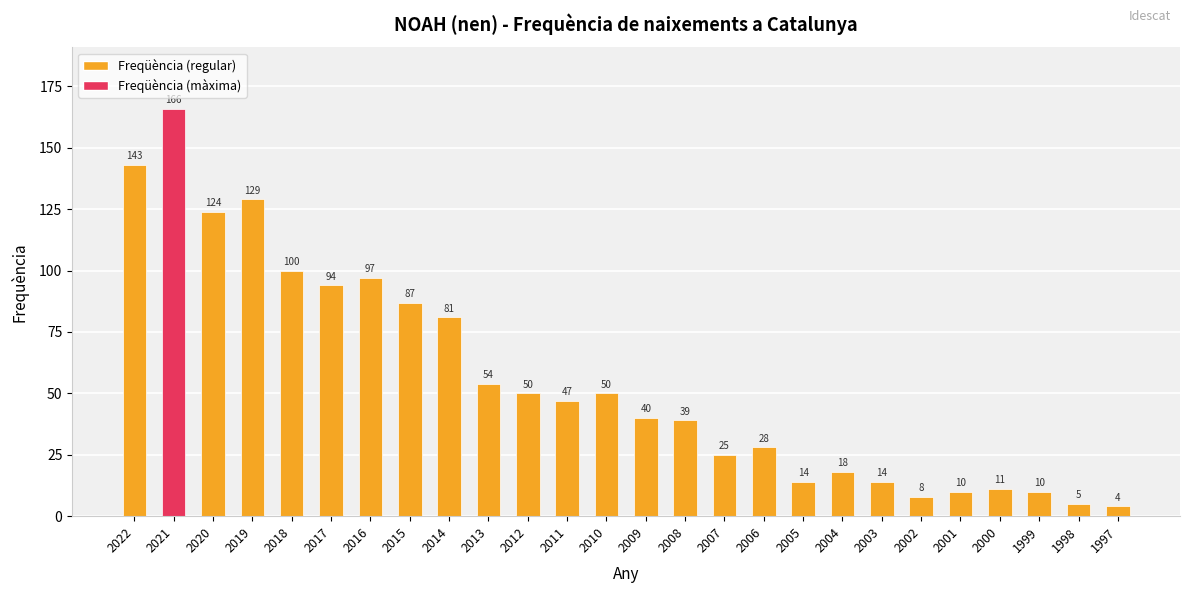

Reading left to right, transcribe all the data shown in this chart.

143	166	124	129	100	94	97	87	81	54	50	47	50	40	39	25	28	14	18	14	8	10	11	10	5	4